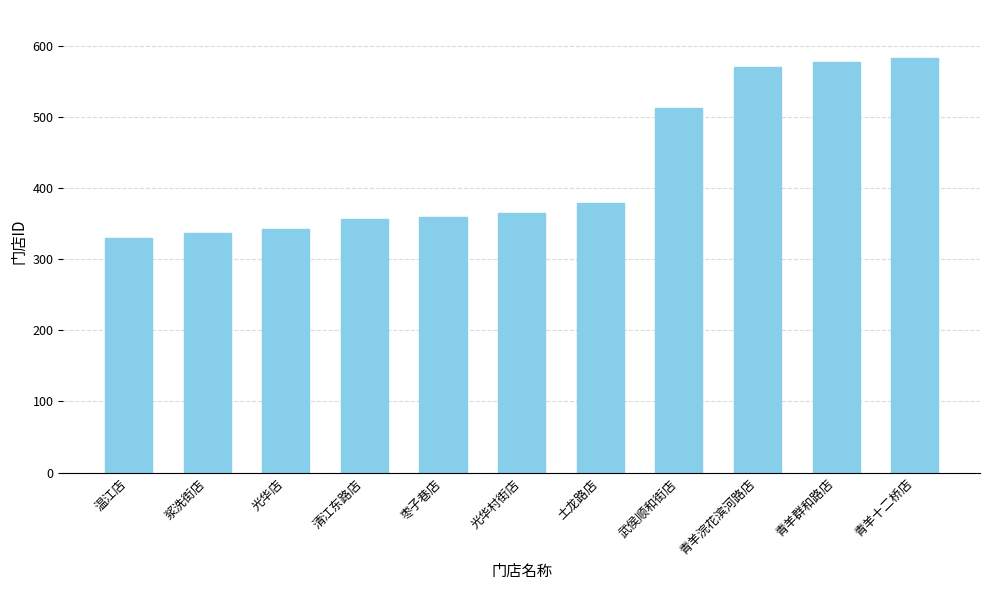

What is the greatest value displayed?

582